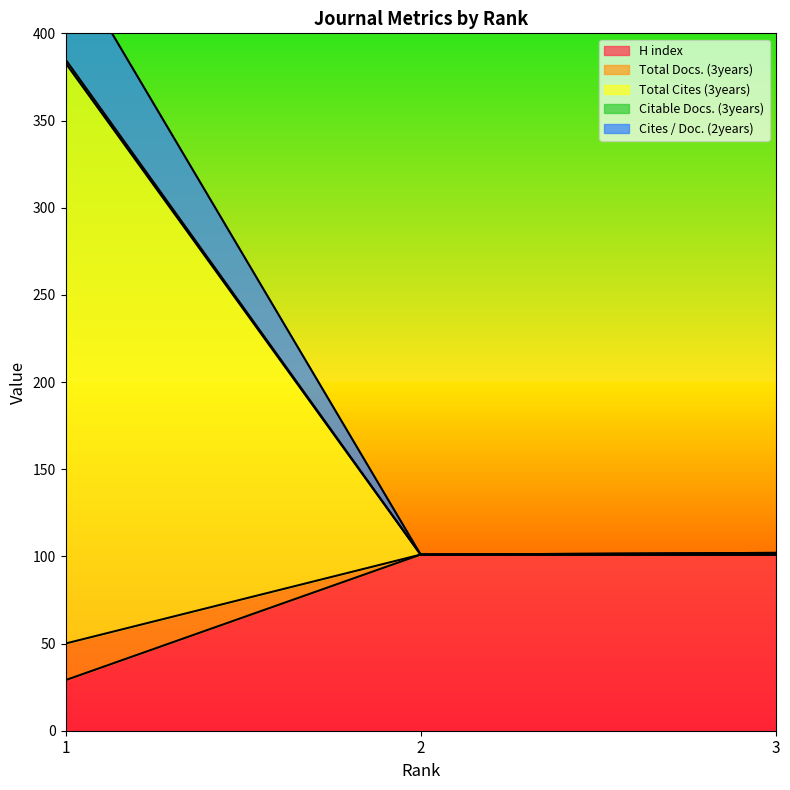

What is the value of the Total Cites (3years) point at the 2nd from the left?

101